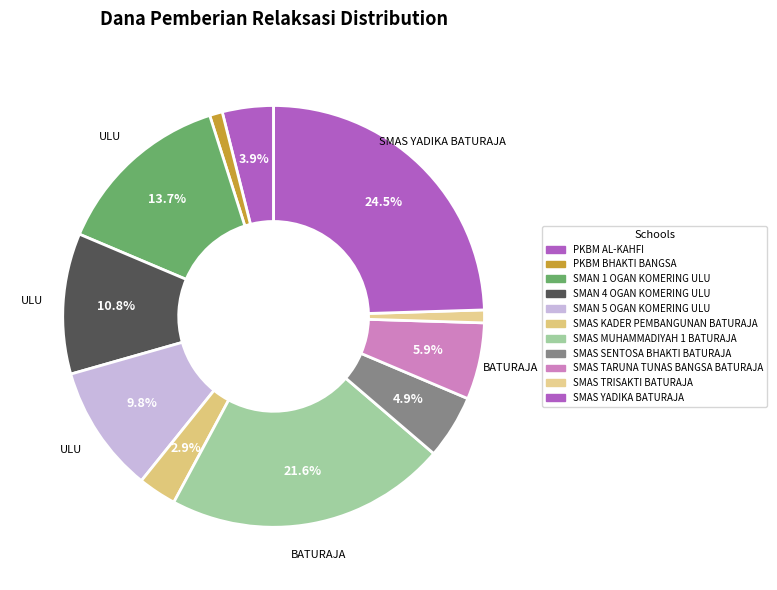

Does SMAN 1 OGAN KOMERING ULU account for over 50% of the chart?

No